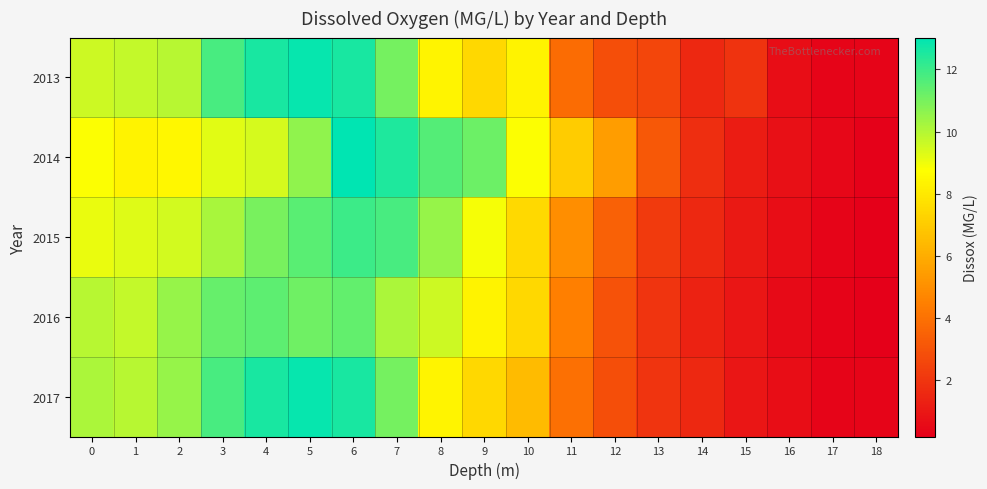

At how many categories does at least one series exceed 4?

13